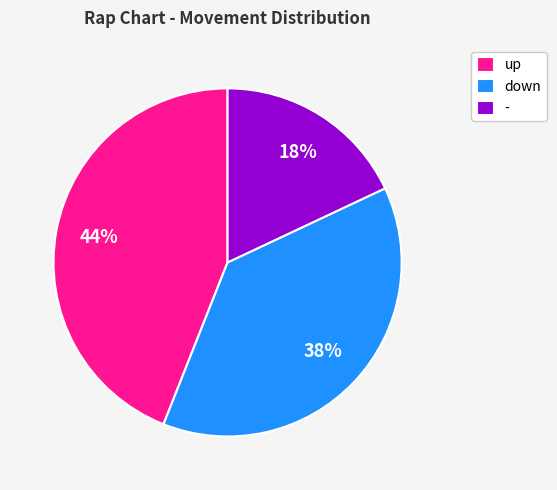

Which category has the smallest portion of the pie?

-